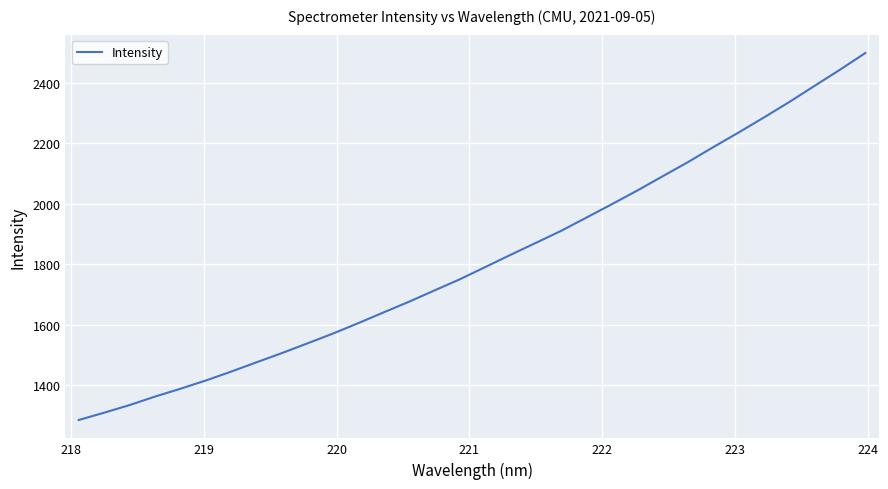

How many lines are shown in the chart?

1